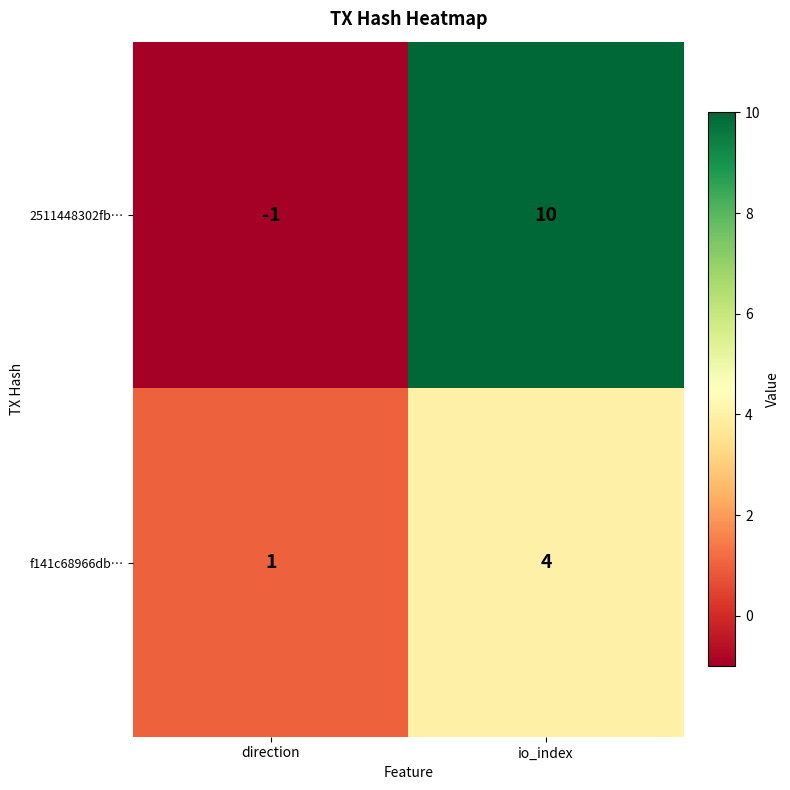

The f141c68966db… series shows 1 at direction. True or false?

True